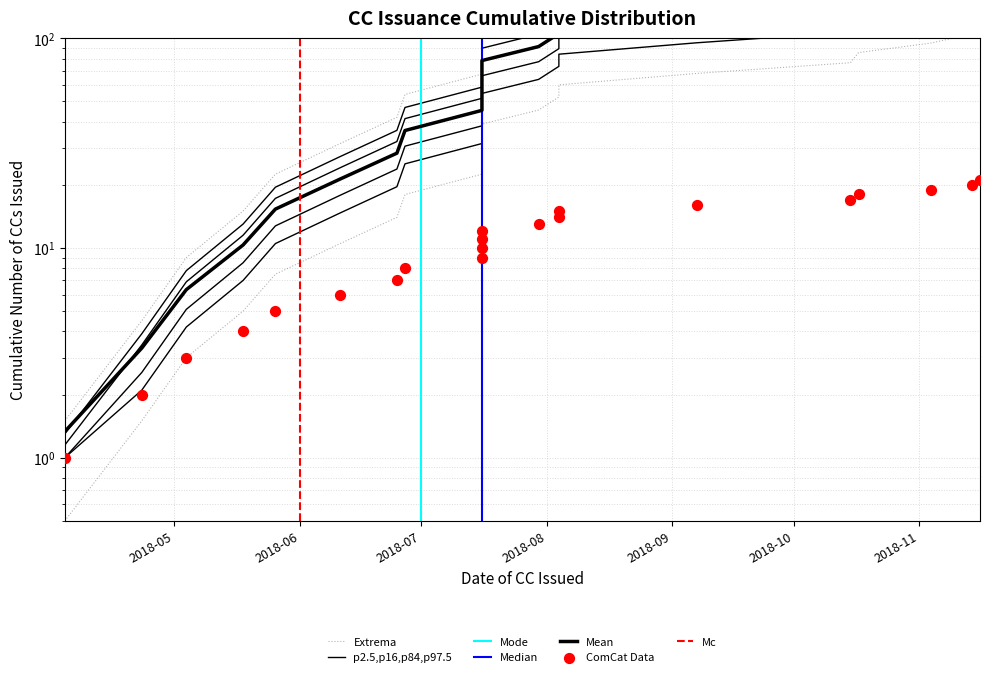

What is the change in value from 2018-05-04 to 2018-08-04?

+11